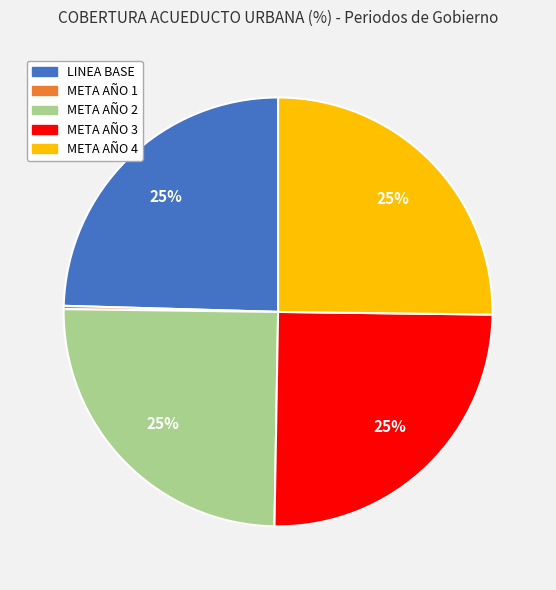

Is there a majority slice in this chart?

No